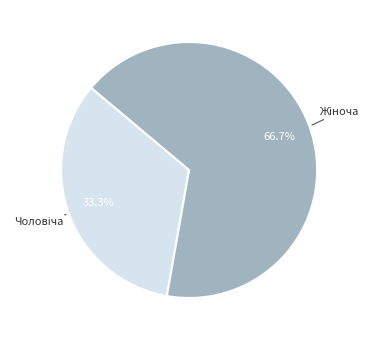

Is there a majority slice in this chart?

Yes